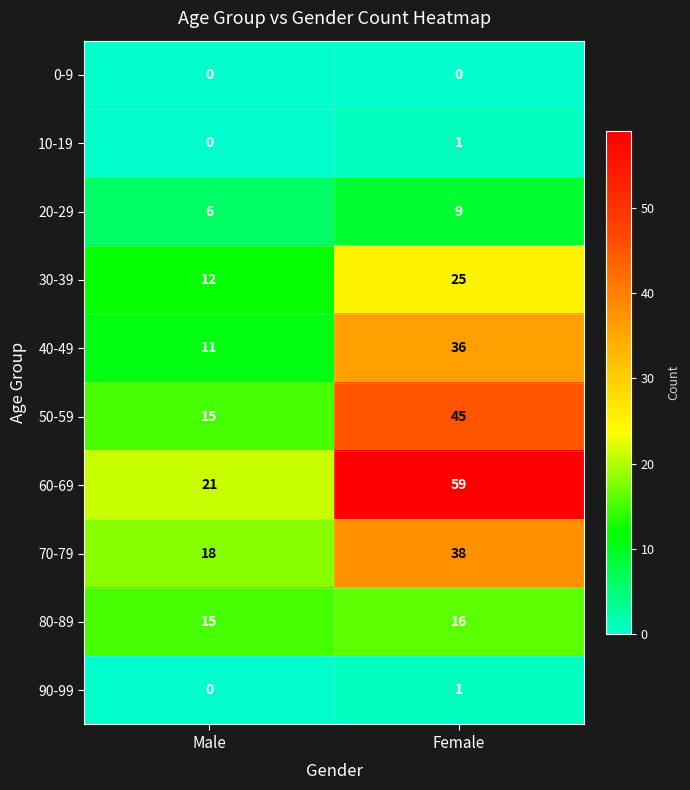

What is the spread (max minus min) of values at Female?

59